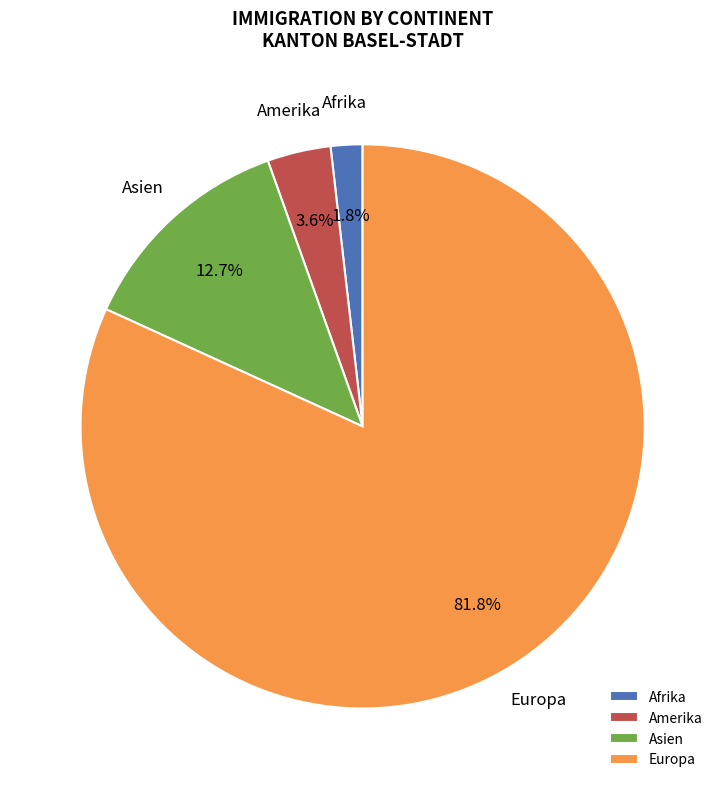

To the nearest percent, what is the difference between the Europa and Afrika slice percentages?

80%